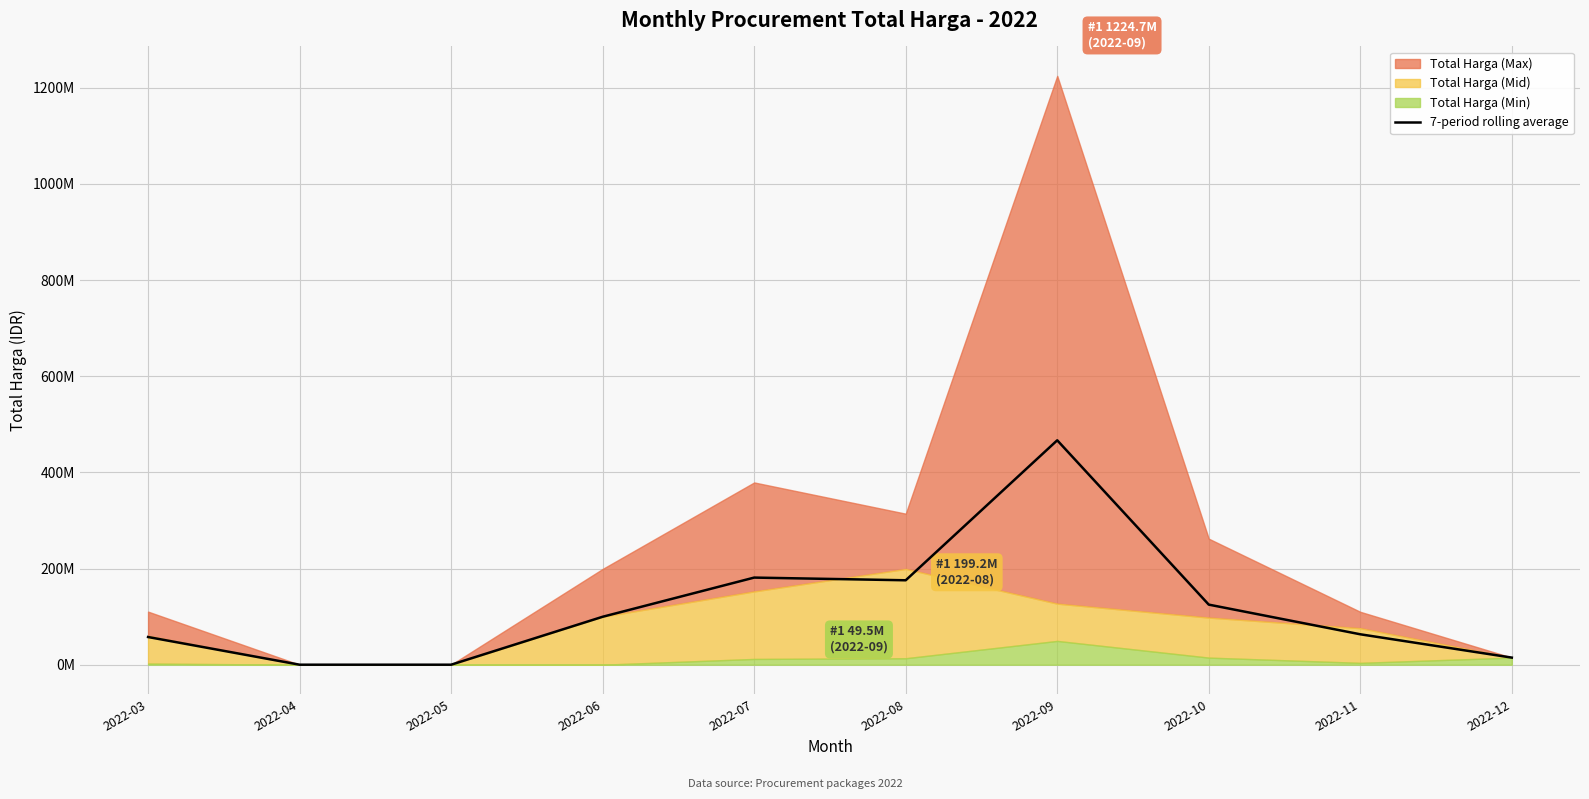

How many data points does each series have?

10